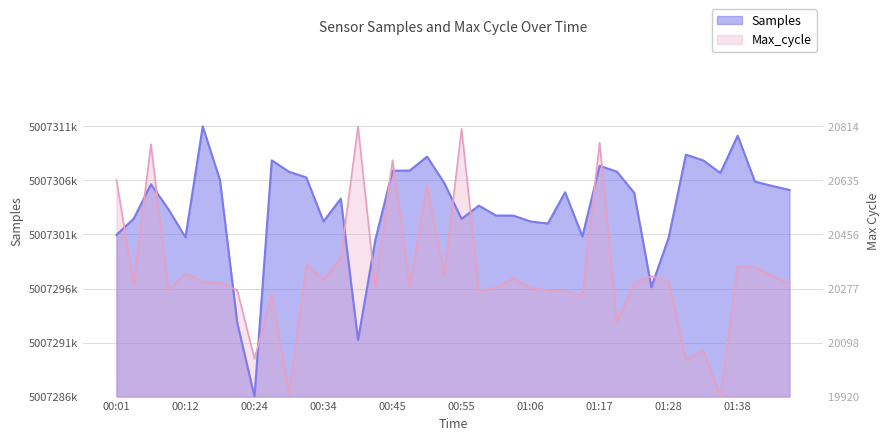

How many series are shown in this chart?

2